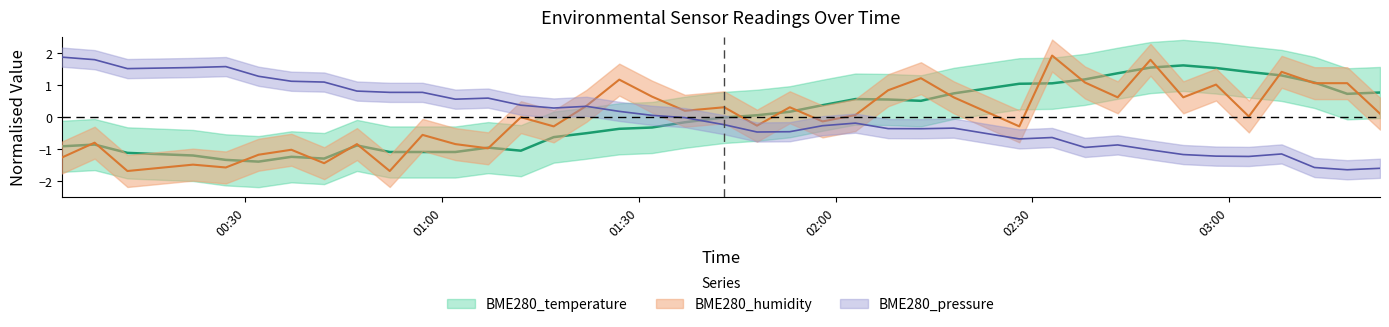

Reading left to right, what are all the values shown in this chart?

BME280_temperature: -0.9	-0.9	-1.1	-1.2	-1.3	-1.4	-1.2	-1.3	-0.9	-1.1	-1.1	-1.1	-1.0	-1.1	-0.6	-0.5	-0.4	-0.3	-0.2	-0.0	0.1	0.2	0.4	0.6	0.5	0.5	0.7	1.0	1.1	1.2	1.4	1.5	1.6	1.5	1.4	1.3	1.1	0.7	0.8
BME280_humidity: -1.3	-0.8	-1.7	-1.5	-1.6	-1.2	-1.0	-1.4	-0.8	-1.7	-0.6	-0.8	-1.0	-0.0	-0.3	0.4	1.2	0.6	0.2	0.3	-0.3	0.3	-0.1	0.1	0.8	1.2	0.6	-0.3	1.9	1.1	0.6	1.8	0.6	1.0	0.0	1.4	1.1	1.1	0.1
BME280_pressure: 1.9	1.8	1.5	1.5	1.6	1.3	1.1	1.1	0.8	0.8	0.8	0.6	0.6	0.4	0.3	0.3	0.2	0.1	-0.0	-0.2	-0.5	-0.5	-0.3	-0.2	-0.4	-0.4	-0.3	-0.7	-0.6	-1.0	-0.9	-1.0	-1.2	-1.2	-1.2	-1.2	-1.6	-1.7	-1.6